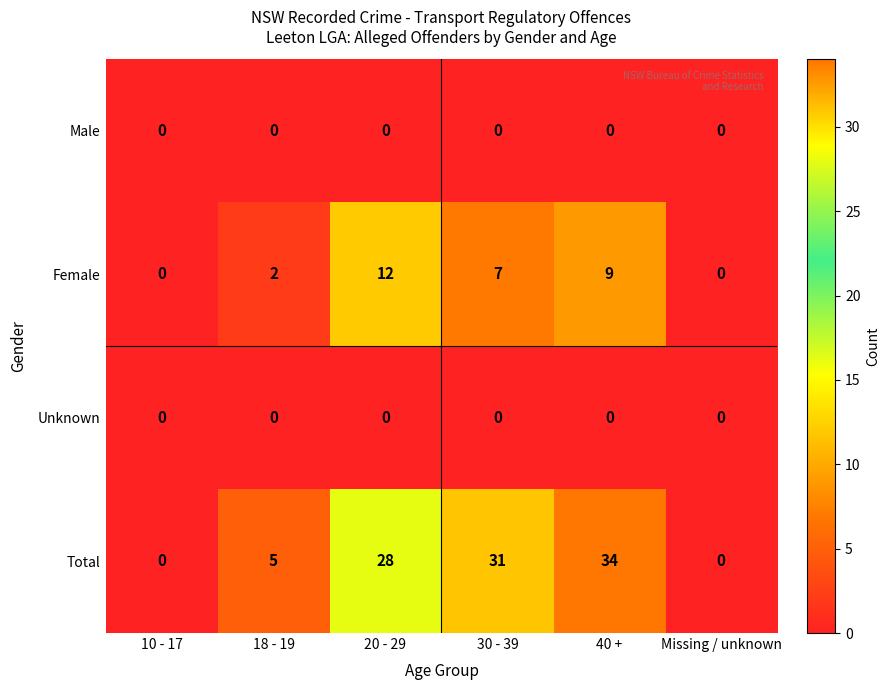

What value does the Total series have at 18 - 19, to the nearest 5?

5